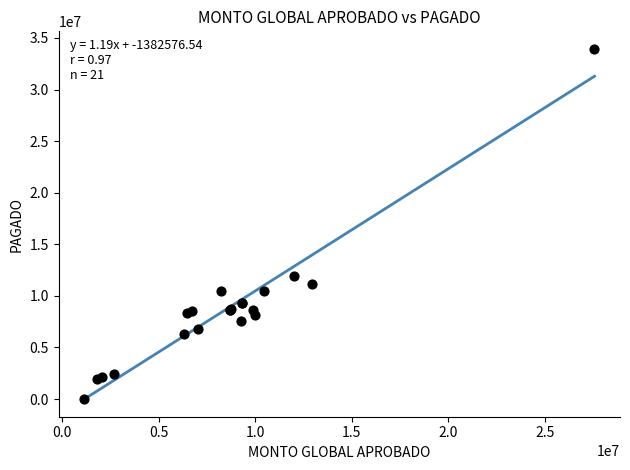

What Y value in the scatter plot is closest to 16972052?

11962351.4